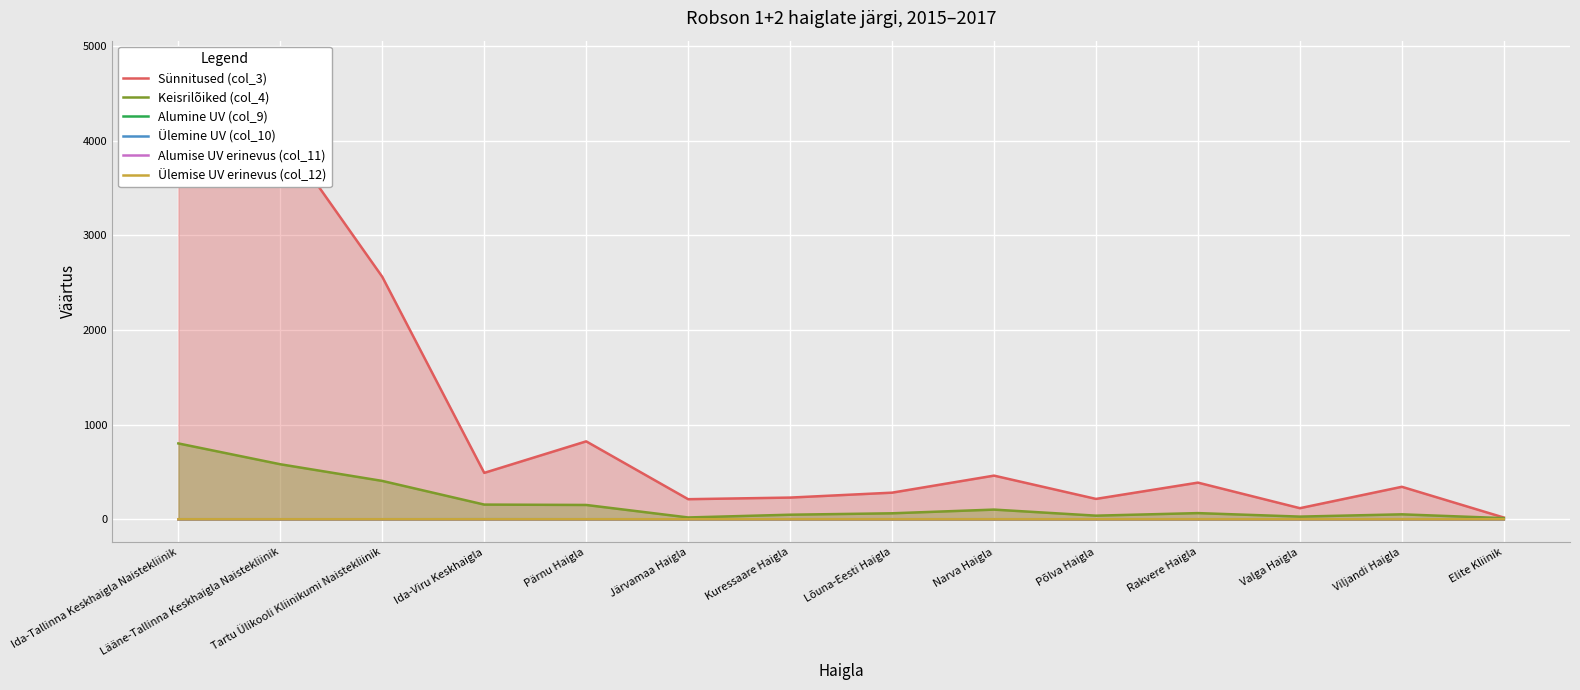

Does the chart display data point markers on the line(s)?

No